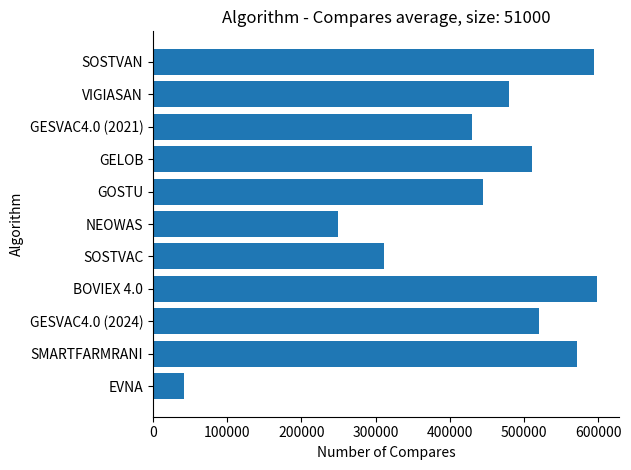

Does the chart contain stacked bars?

No